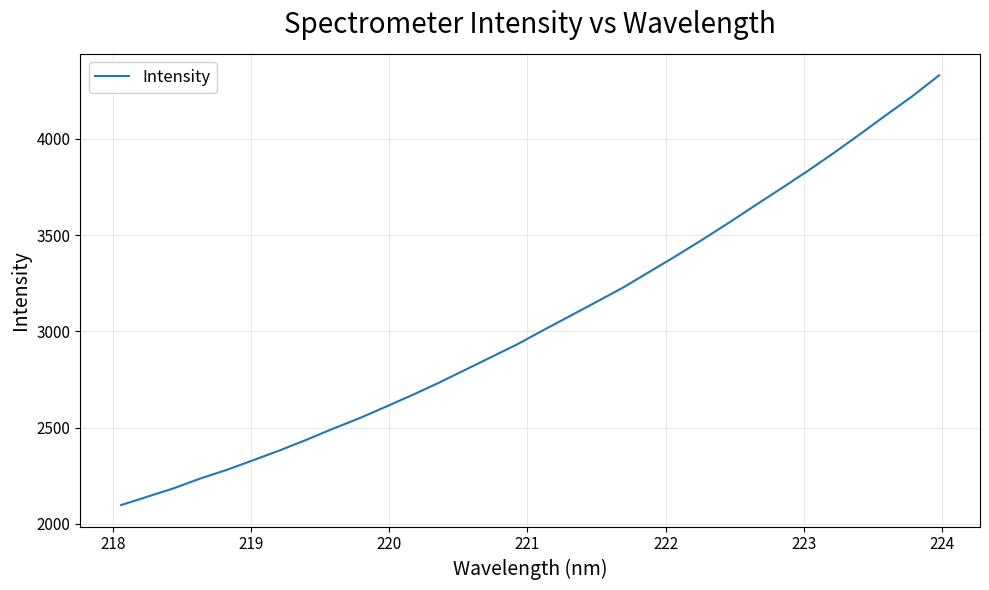

What is the difference between the maximum and minimum values?

2233.0